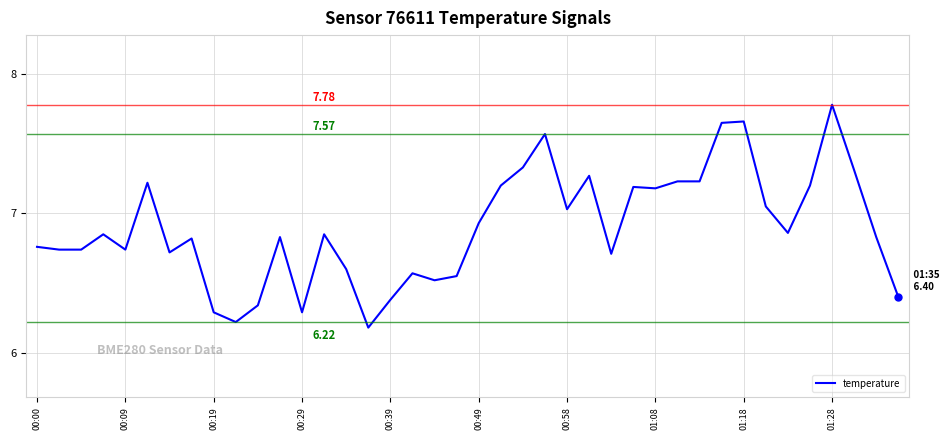

What is the difference between the maximum and minimum values?

1.6